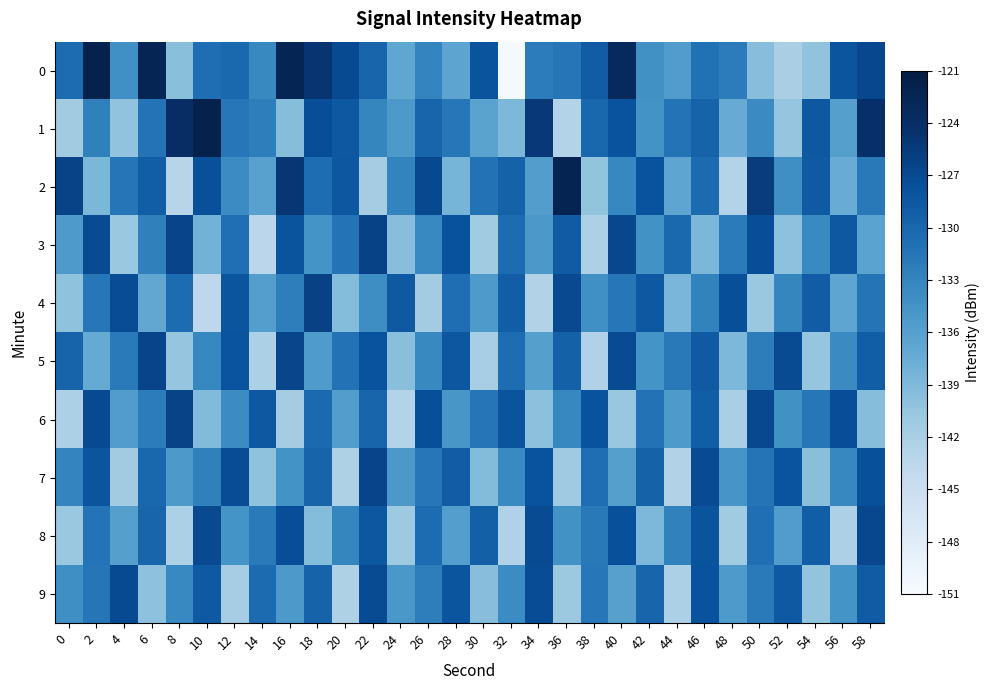

Reading right to left, extract all data points from this chart.

0: 58=-126.7	56=-128.2	54=-140.2	52=-142.0	50=-139.6	48=-132.2	46=-131.0	44=-135.6	42=-134.3	40=-123.2	38=-128.9	36=-131.5	34=-132.2	32=-150.6	30=-128.1	28=-136.6	26=-133.0	24=-136.7	22=-129.9	20=-127.0	18=-124.8	16=-122.6	14=-133.5	12=-130.2	10=-130.8	8=-139.7	6=-122.6	4=-134.1	2=-121.9	0=-130.5
1: 58=-124.2	56=-135.9	54=-128.4	52=-140.5	50=-133.7	48=-137.3	46=-129.6	44=-131.2	42=-134.5	40=-127.8	38=-130.1	36=-142.7	34=-125.3	32=-138.9	30=-136.4	28=-131.6	26=-129.8	24=-135.2	22=-133.1	20=-128.5	18=-127.3	16=-139.4	14=-132.4	12=-131.7	10=-121.9	8=-123.8	6=-131.3	4=-140.2	2=-132.5	0=-141.3
2: 58=-131.8	56=-137.5	54=-128.7	52=-134.1	50=-125.6	48=-142.8	46=-130.4	44=-136.6	42=-127.9	40=-133.2	38=-140.3	36=-122.4	34=-135.7	32=-129.5	30=-131.1	28=-138.4	26=-126.8	24=-132.9	22=-141.6	20=-128.3	18=-130.7	16=-124.9	14=-136.2	12=-133.8	10=-127.6	8=-143.1	6=-129.2	4=-131.5	2=-138.7	0=-126.3
3: 58=-136.3	56=-128.5	54=-133.6	52=-139.9	50=-127.4	48=-132.1	46=-138.8	44=-130.2	42=-134.4	40=-126.7	38=-142.3	36=-128.8	34=-135.1	32=-130.6	30=-141.2	28=-127.7	26=-133.4	24=-139.6	22=-126.2	20=-131.3	18=-134.7	16=-128.1	14=-143.5	12=-130.9	10=-138.2	8=-126.5	6=-132.6	4=-140.8	2=-127.1	0=-135.4
4: 58=-131.4	56=-136.7	54=-128.9	52=-133.1	50=-140.7	48=-127.5	46=-132.8	44=-138.6	42=-128.4	40=-131.6	38=-134.2	36=-126.9	34=-142.6	32=-129.1	30=-135.3	28=-130.8	26=-141.4	24=-128.6	22=-133.9	20=-139.3	18=-126.1	16=-132.4	14=-135.8	12=-128.2	10=-143.7	8=-130.5	6=-136.9	4=-127.3	2=-131.7	0=-140.1
5: 58=-129.0	56=-133.7	54=-140.4	52=-127.2	50=-132.3	48=-138.9	46=-128.7	44=-131.8	42=-134.6	40=-127.1	38=-142.5	36=-129.4	34=-135.9	32=-130.7	30=-141.8	28=-128.3	26=-133.5	24=-139.7	22=-127.8	20=-131.1	18=-135.5	16=-126.6	14=-142.1	12=-128.0	10=-133.3	8=-140.5	6=-126.4	4=-131.9	2=-137.2	0=-129.7
6: 58=-139.5	56=-127.4	54=-131.7	52=-134.3	50=-126.8	48=-142.0	46=-129.2	44=-135.4	42=-131.1	40=-140.6	38=-127.9	36=-133.2	34=-139.8	32=-128.1	30=-131.5	28=-134.9	26=-127.5	24=-142.7	22=-129.9	20=-135.7	18=-130.3	16=-141.6	14=-128.5	12=-133.8	10=-139.1	8=-126.3	6=-132.2	4=-135.6	2=-127.0	0=-142.2
7: 58=-127.6	56=-133.3	54=-139.7	52=-128.0	50=-131.4	48=-134.8	46=-127.2	44=-142.6	42=-129.5	40=-135.9	38=-130.8	36=-141.1	34=-127.8	32=-133.6	30=-139.2	28=-128.9	26=-131.7	24=-135.1	22=-126.5	20=-142.4	18=-129.7	16=-134.5	14=-140.0	12=-127.3	10=-132.6	8=-135.2	6=-130.1	4=-141.3	2=-128.2	0=-133.0
8: 58=-126.7	56=-142.3	54=-129.1	52=-135.6	50=-130.9	48=-141.2	46=-128.1	44=-132.7	42=-138.9	40=-127.6	38=-131.8	36=-134.4	34=-127.1	32=-142.5	30=-129.3	28=-135.8	26=-130.5	24=-141.0	22=-128.3	20=-133.1	18=-139.3	16=-127.4	14=-132.0	12=-134.6	10=-126.9	8=-142.1	6=-129.8	4=-136.0	2=-131.2	0=-140.8
9: 58=-128.8	56=-134.7	54=-140.3	52=-128.6	50=-132.0	48=-135.4	46=-127.8	44=-142.2	42=-129.9	40=-136.1	38=-131.6	36=-140.9	34=-127.3	32=-133.8	30=-139.6	28=-128.2	26=-132.4	24=-135.0	22=-127.2	20=-142.4	18=-129.6	16=-135.2	14=-130.4	12=-141.7	10=-128.6	8=-133.4	6=-139.9	4=-127.0	2=-131.5	0=-134.1